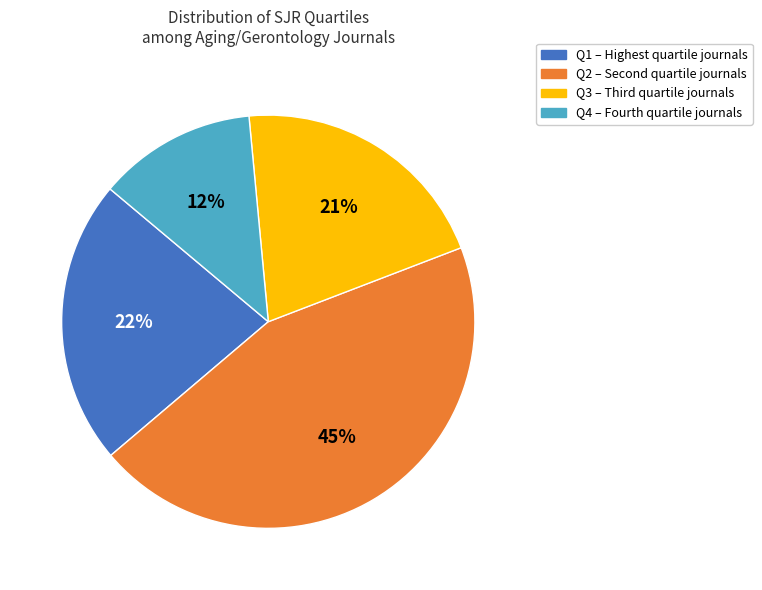

What is the smallest slice in the pie chart?

Q4